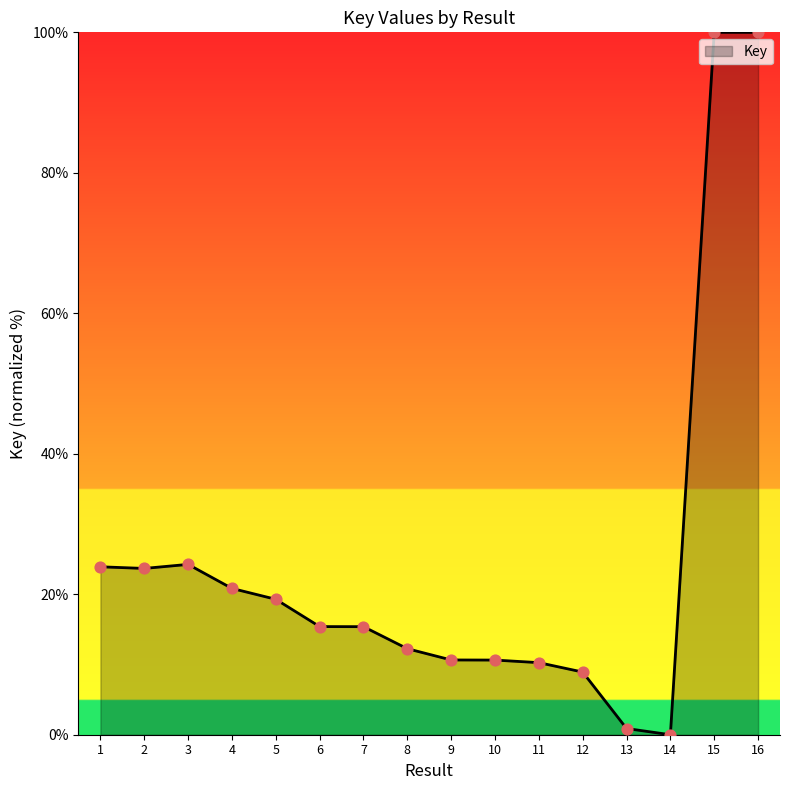

Approximately how many times larger is the value at 15 compared to 16?

1.0